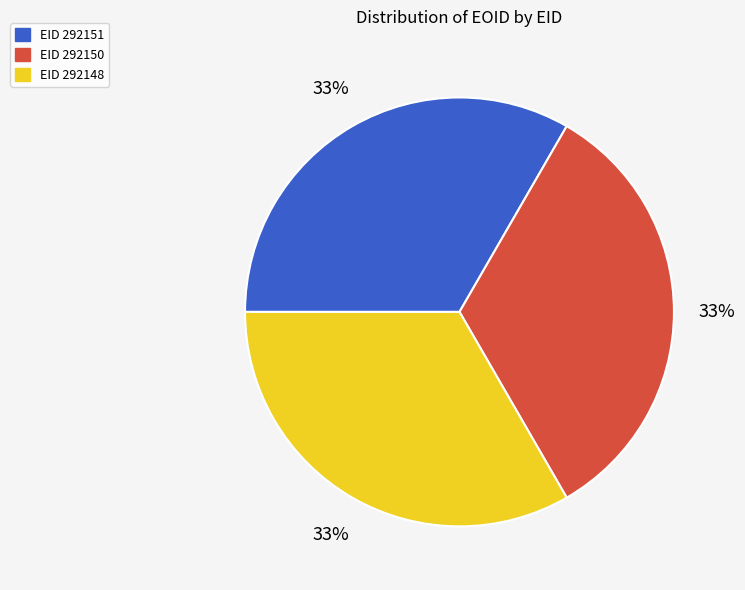

Count the number of slices in the pie.

3